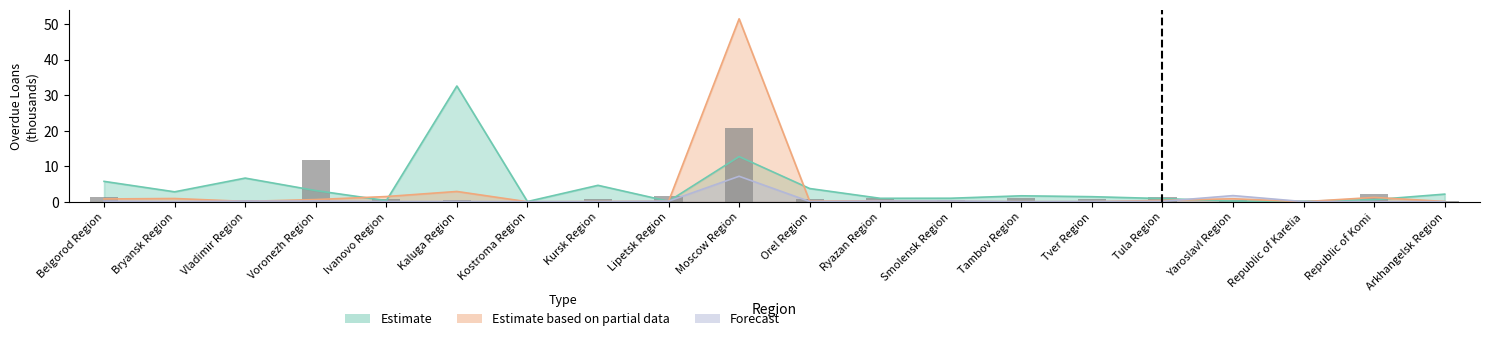

Rank the categories by value from lowest to highest.

Arkhangelsk Region, Republic of Karelia, Bryansk Region, Kostroma Region, Vladimir Region, Kaluga Region, Yaroslavl Region, Smolensk Region, Kursk Region, Tver Region, Ivanovo Region, Orel Region, Tambov Region, Ryazan Region, Belgorod Region, Tula Region, Lipetsk Region, Republic of Komi, Voronezh Region, Moscow Region